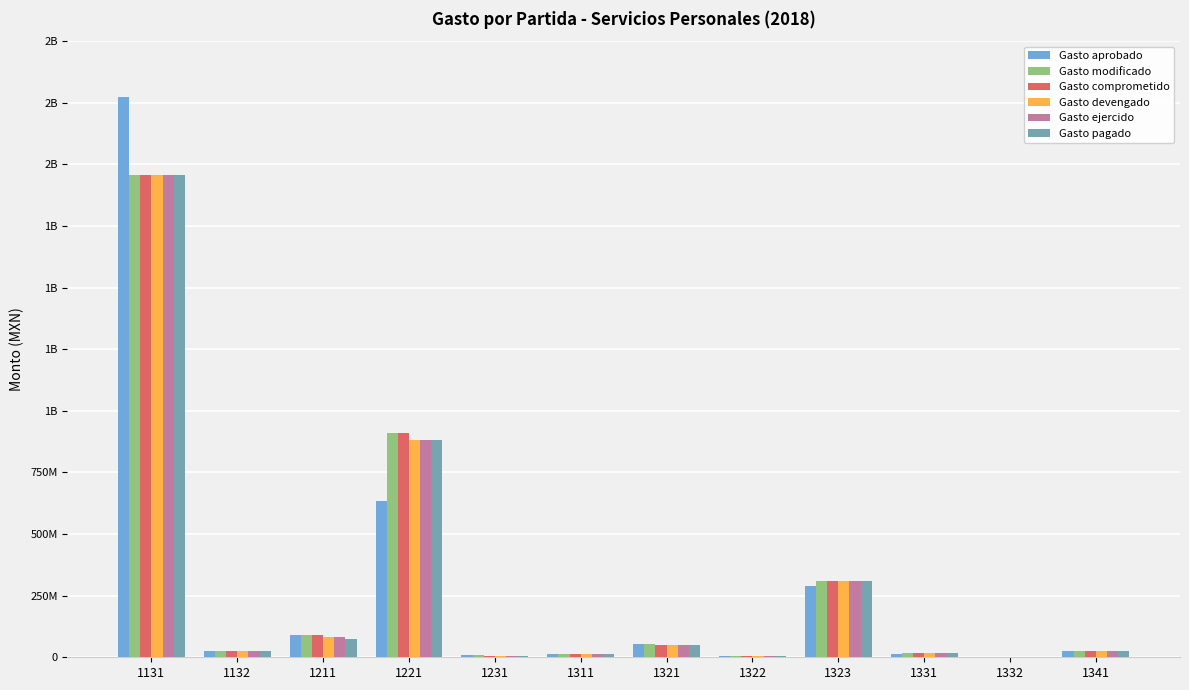

Is the value of Gasto comprometido at 1323 greater than the value of Gasto devengado at 1341?

Yes